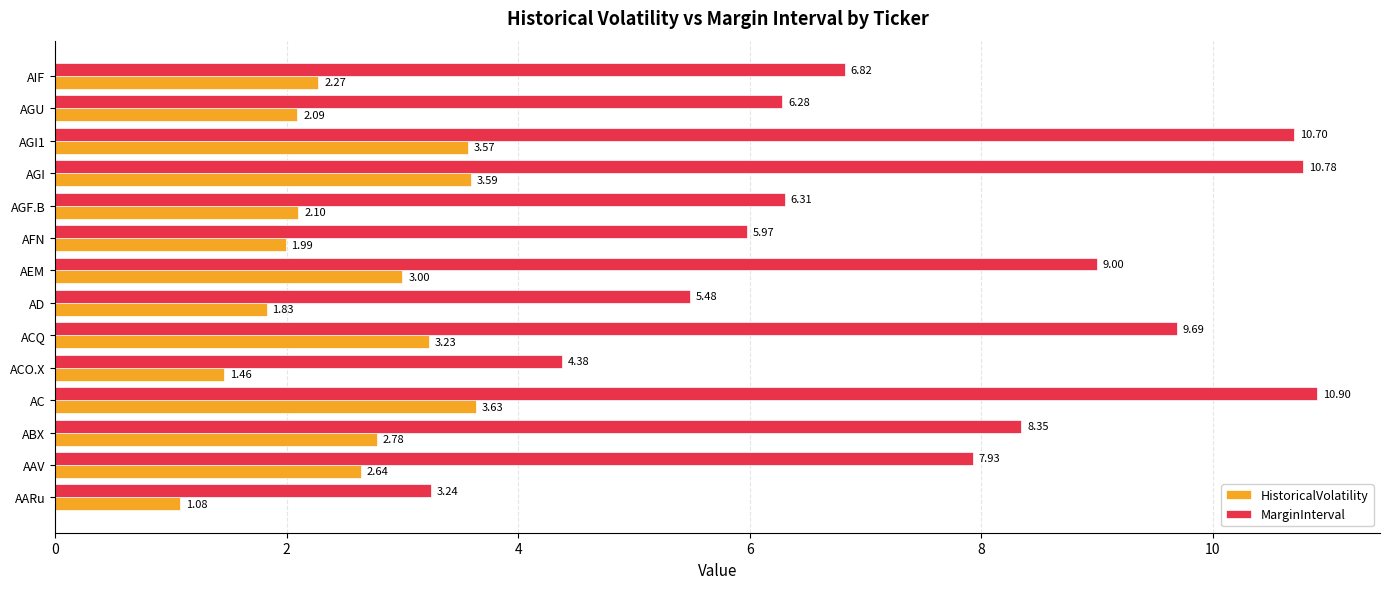

What is the sum of all MarginInterval values?

105.8